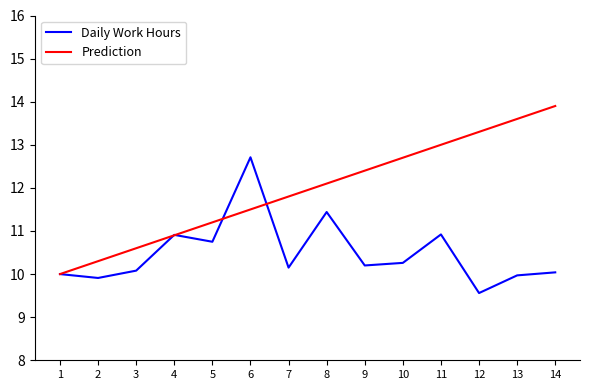

At which category does the chart reach its minimum across all series?

12